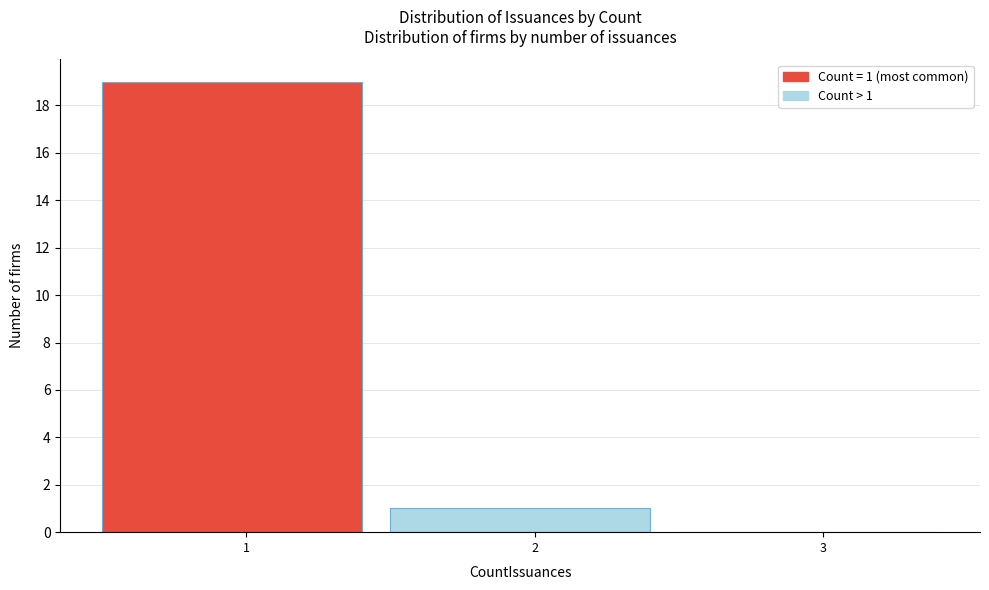

Over which range of the x-axis is the bar tallest?

0.5 to 1.5